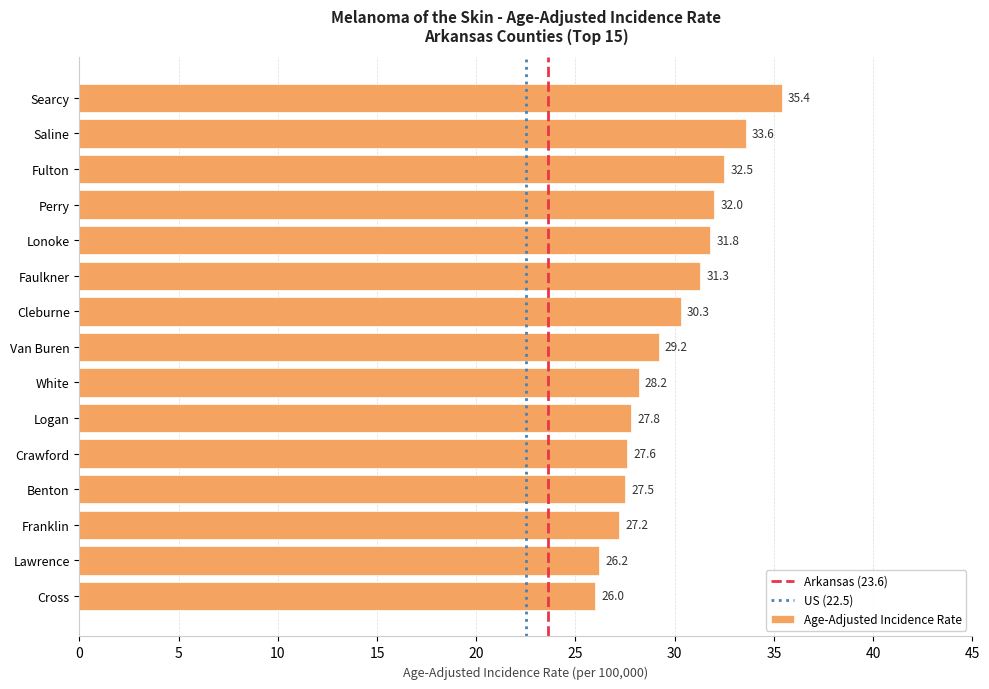

Are the bars grouped side by side (vs. stacked)?

No